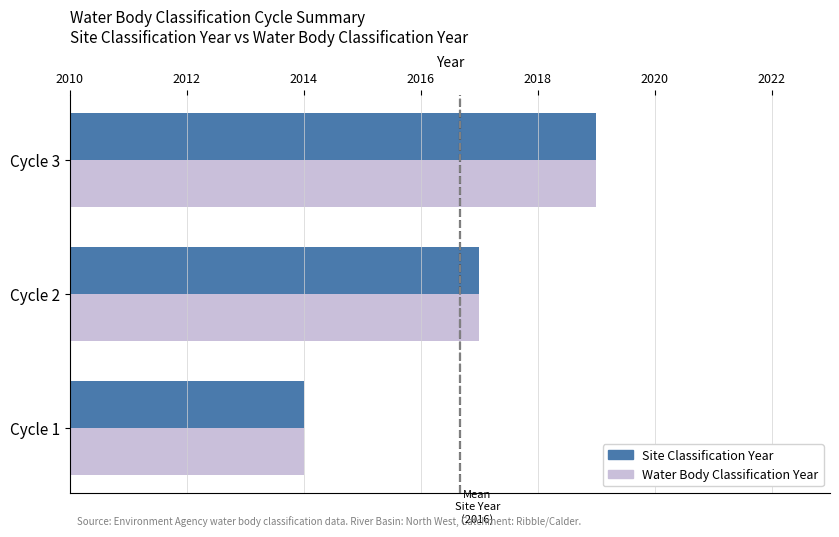

Which label corresponds to the largest value in the chart?

Cycle 3